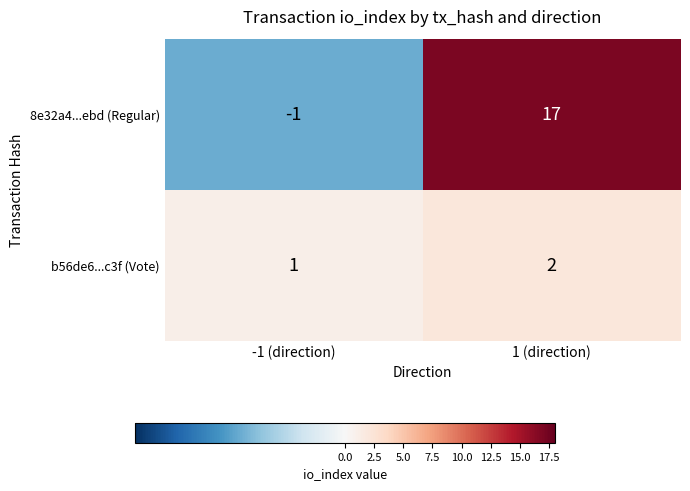

Reading right to left, what are all the values shown in this chart?

8e32a4...ebd (Regular): 17	-1
b56de6...c3f (Vote): 2	1